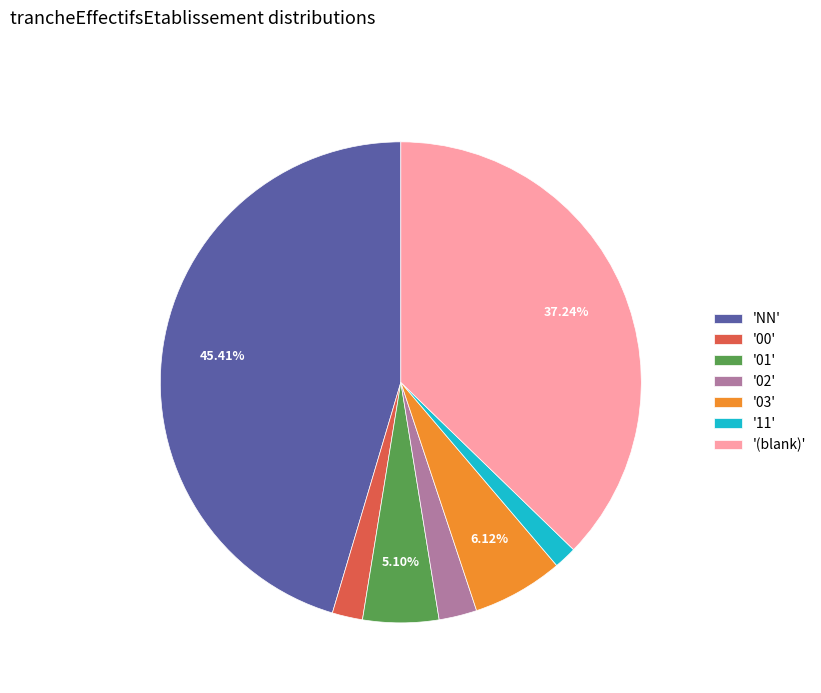

Which category has the biggest portion of the pie?

'NN'